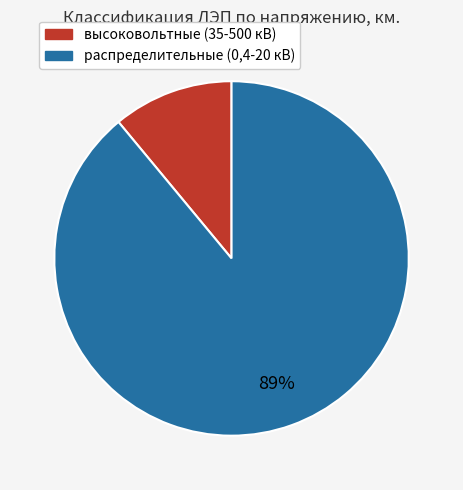

Is it true that высоковольтные (35-500 кВ) is 11% of the pie?

True